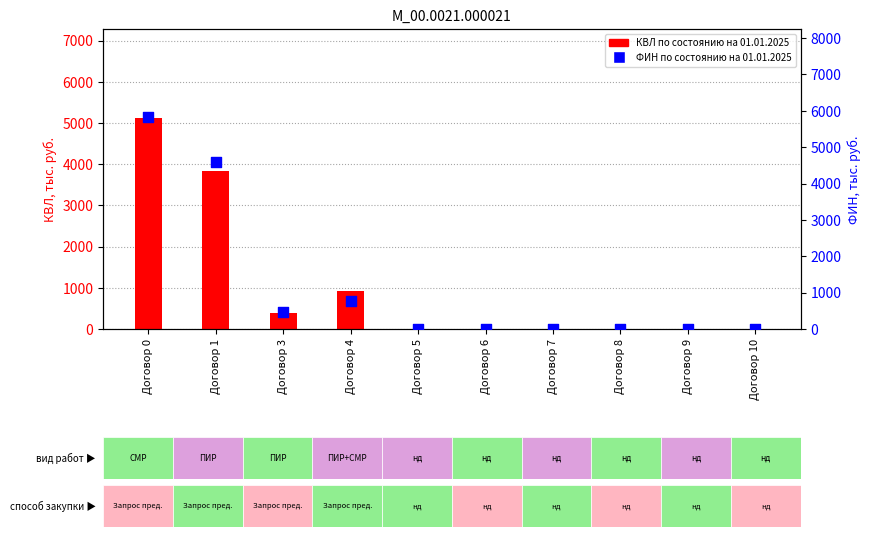

Which series has the largest total across all categories?

ФИН по состоянию на 01.01.2025